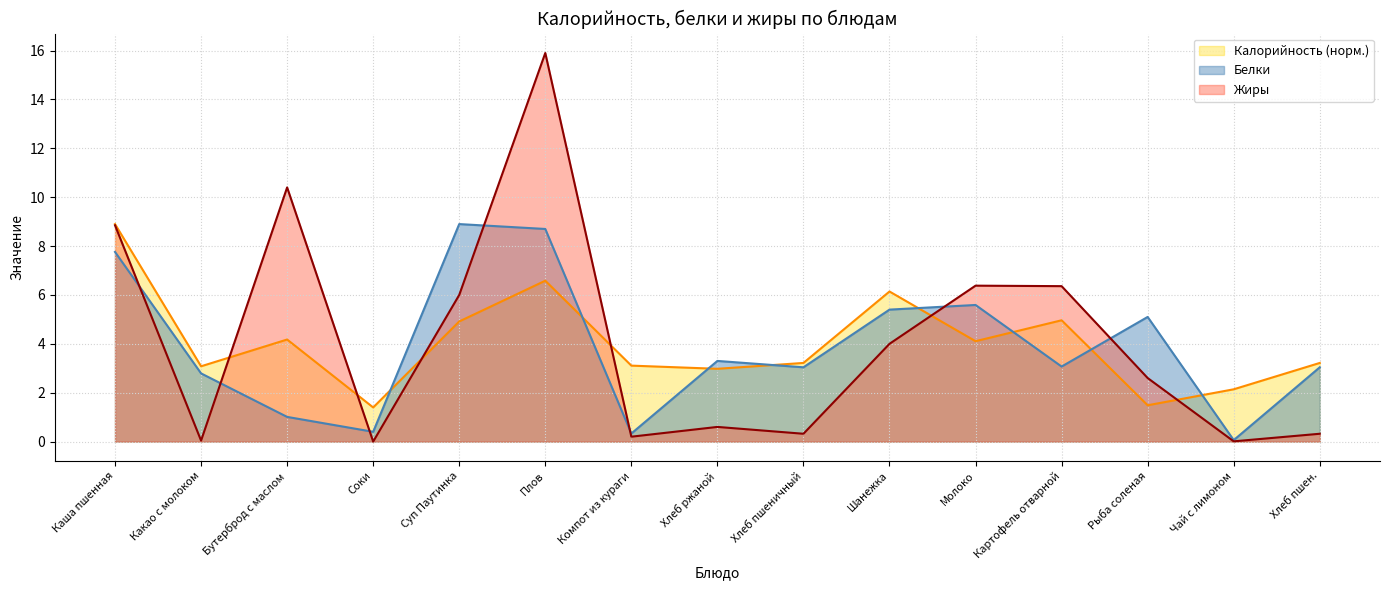

At which label is Жиры closest to 7?

Молоко